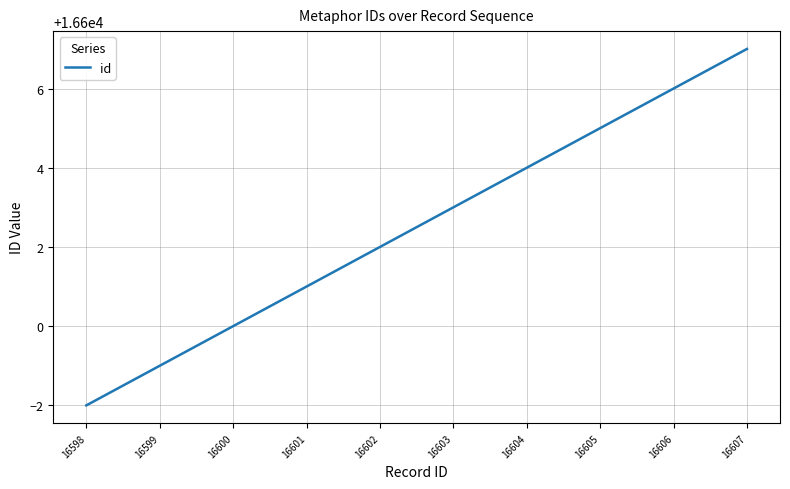

True or false: there are more than 0 points higher than both neighbors.

False